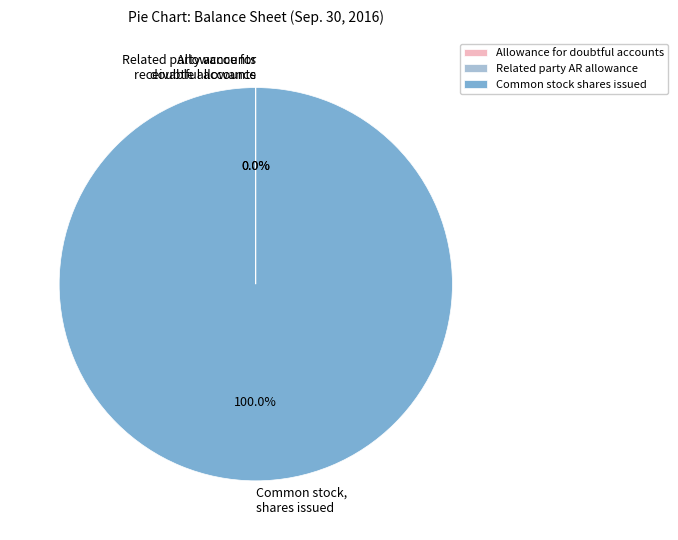

To the nearest percent, what is the average slice percentage?

33%